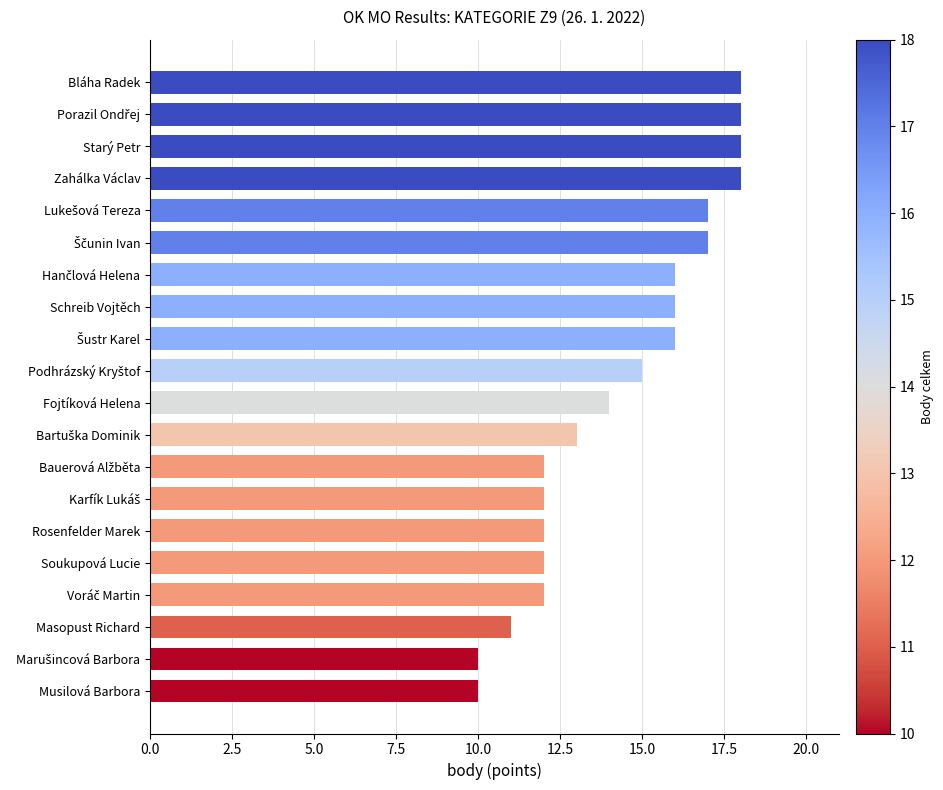

What is the label of the 6th bar from the bottom?

Rosenfelder Marek